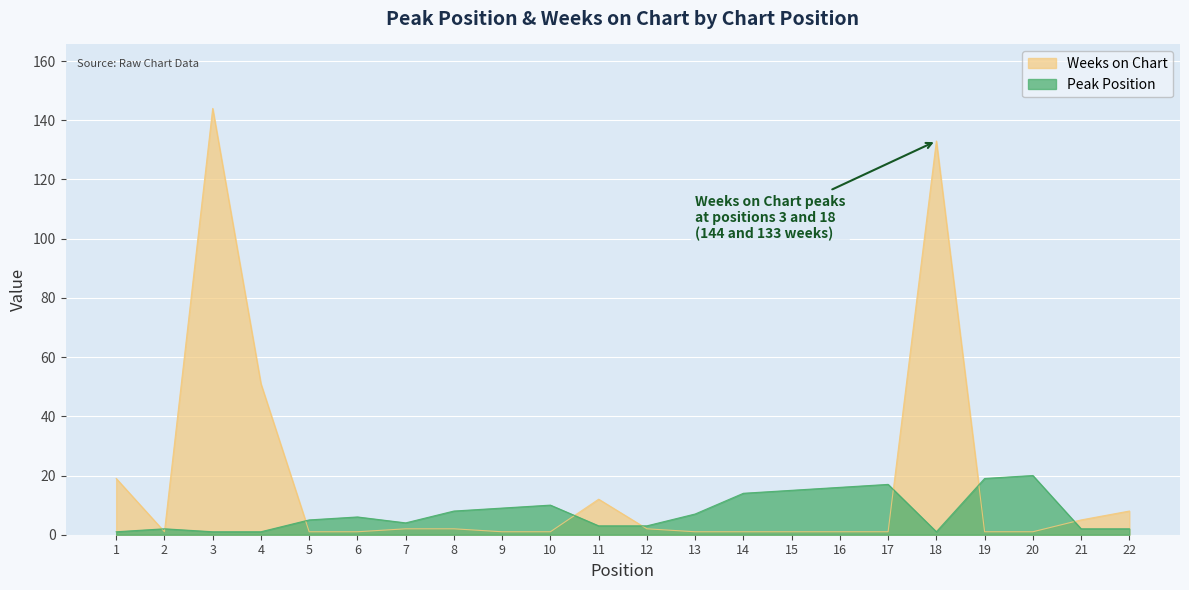

At which label does Peak Position first exceed 6?

8